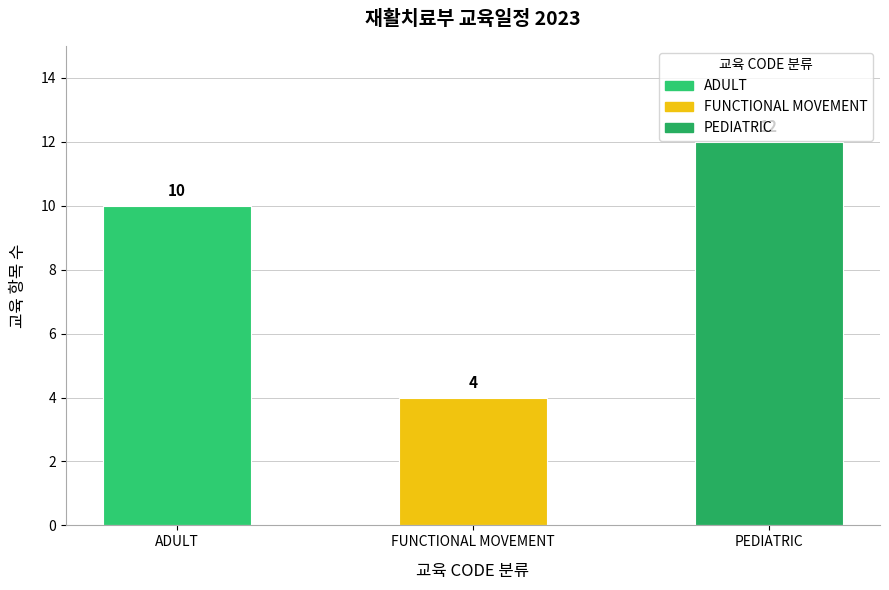

Which series has the widest spread of values?

ADULT